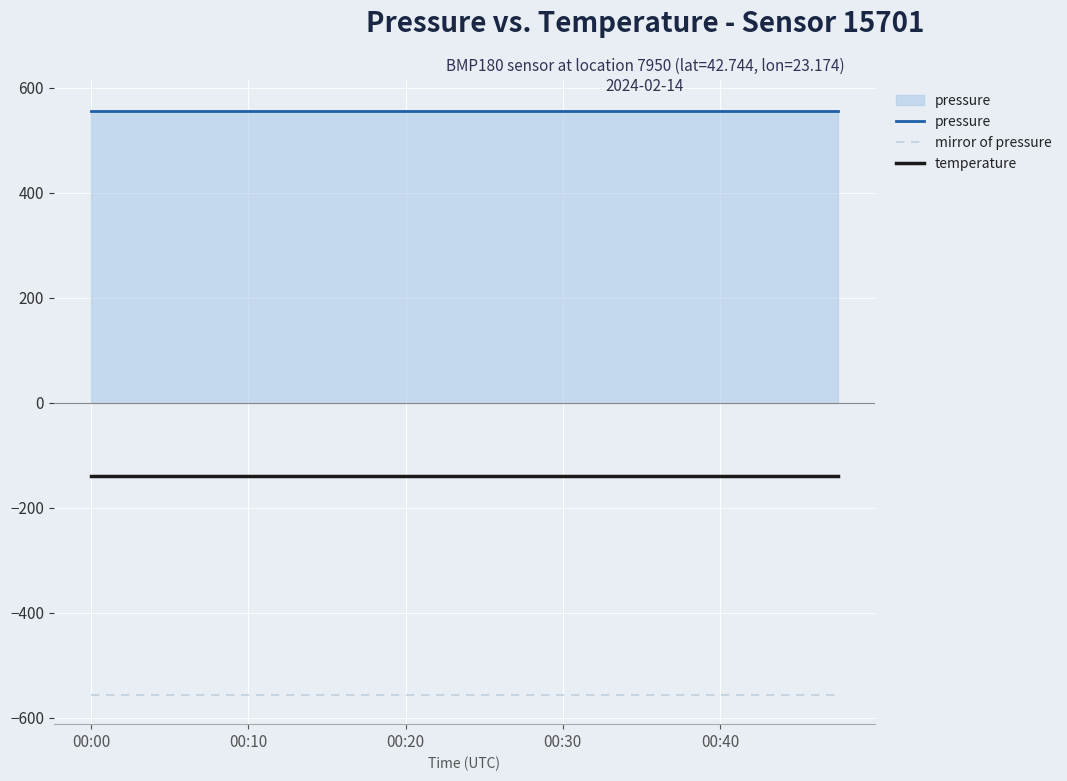

Which series has the largest total across all categories?

pressure